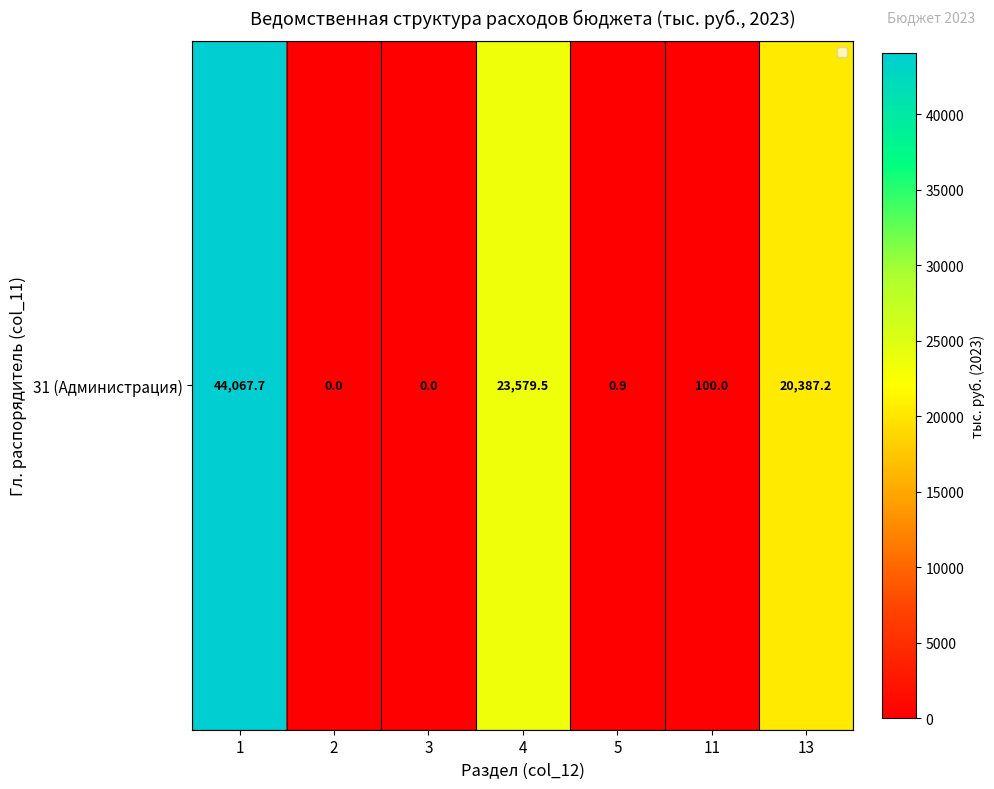

The chart shows a value of 16952.0 at 3. True or false?

False